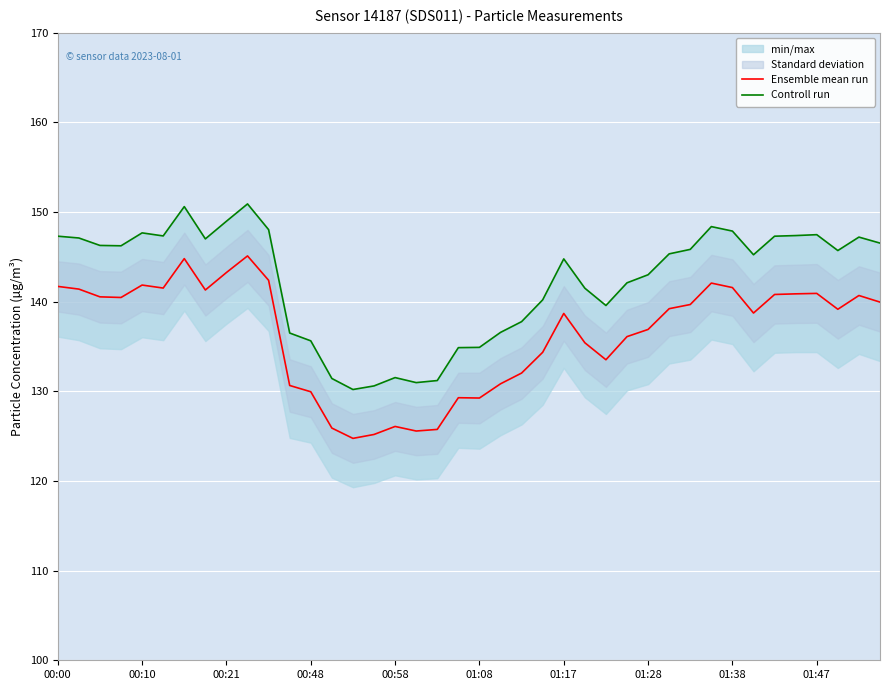

At which label does Controll run reach its minimum?

14